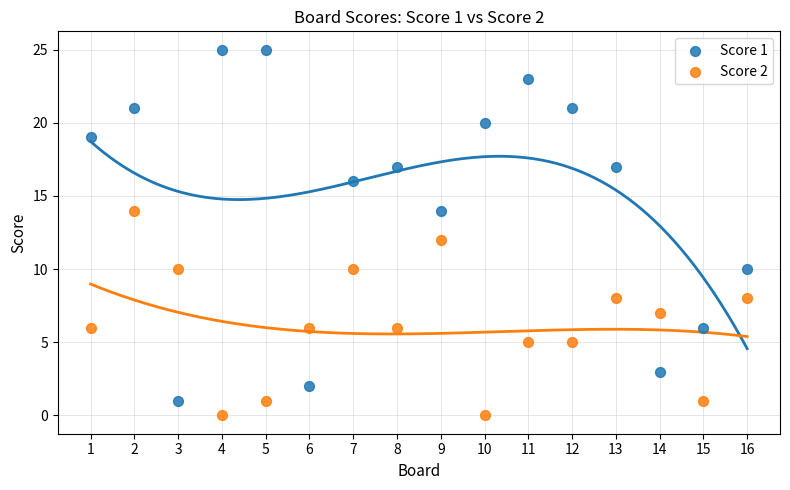

Which series contains the highest Y value?

Score 1